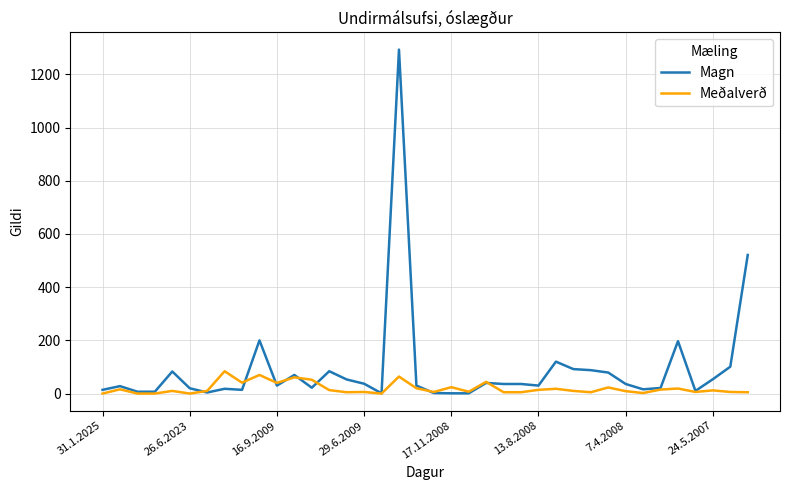

What is the difference between the second highest and second lowest values in the Magn series?

520